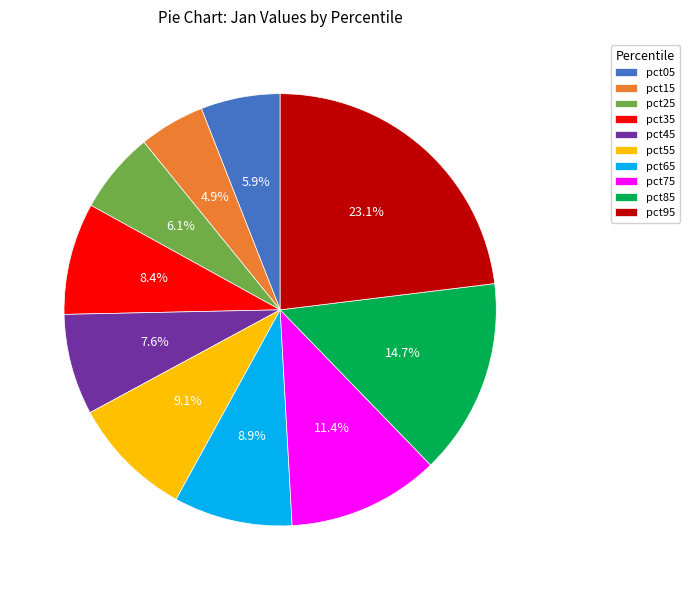

To the nearest percent, what percentage of the pie is pct85?

15%